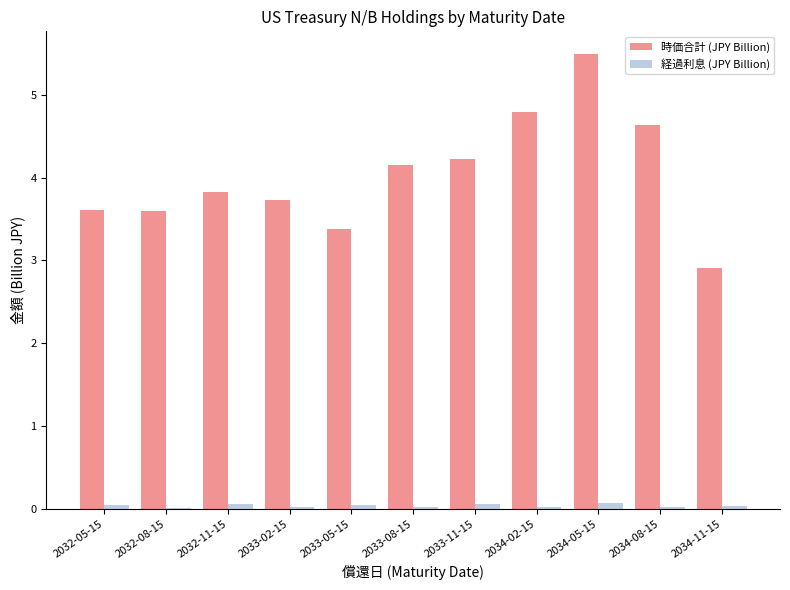

Which series changed the most between 2033-11-15 and 2034-05-15?

時価合計 (JPY Billion)